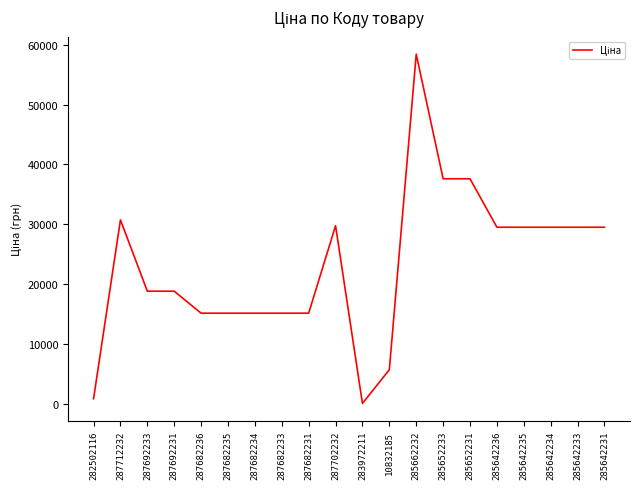

True or false: there are more than 1 points higher than both neighbors.

True